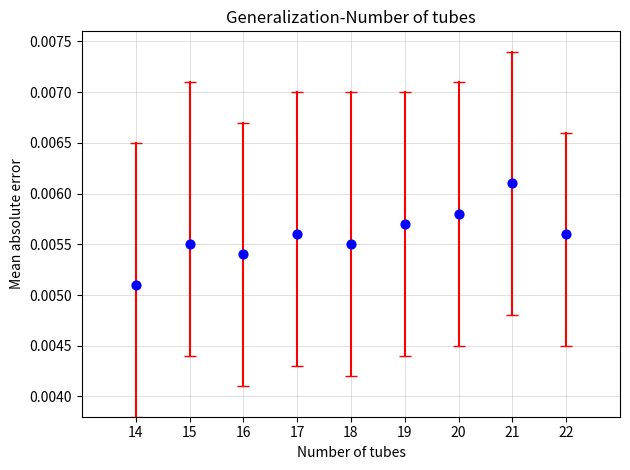

What is the range of X values (max minus min)?

8.0